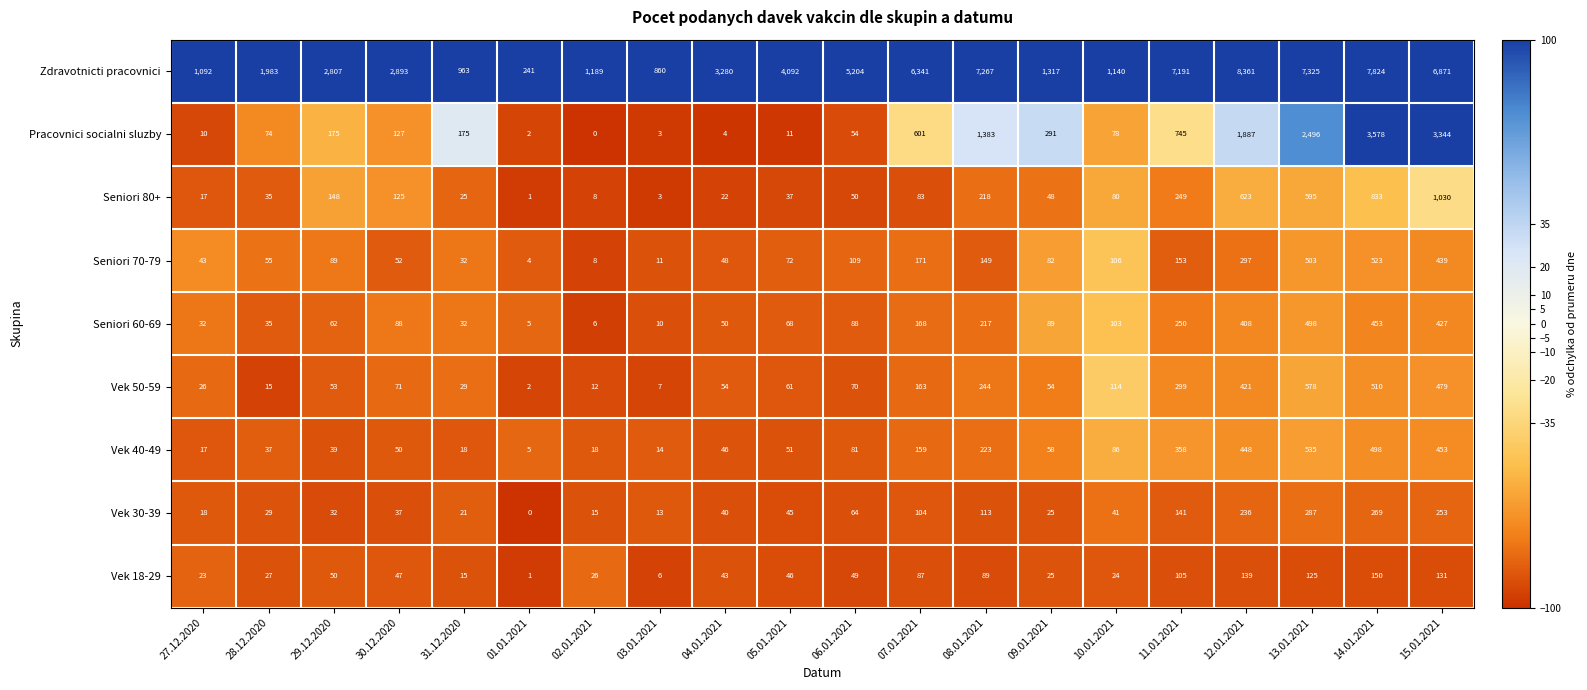

Is it true that Seniori 60-69 equals 62 at 29.12.2020?

True